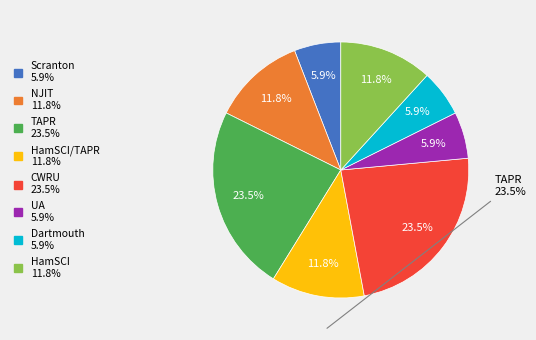

Is there any slice that represents more than half of the pie?

No